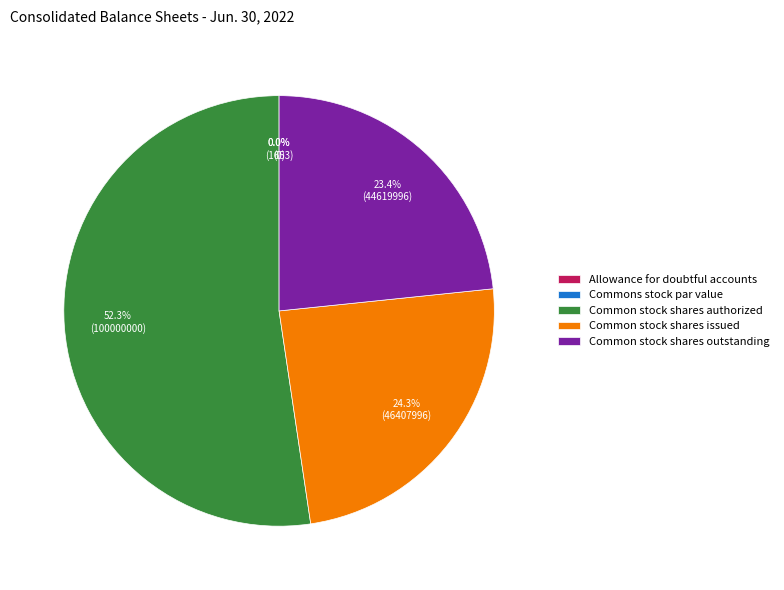

What is the change in value from Common stock shares authorized to Common stock shares outstanding?

-55380000.0